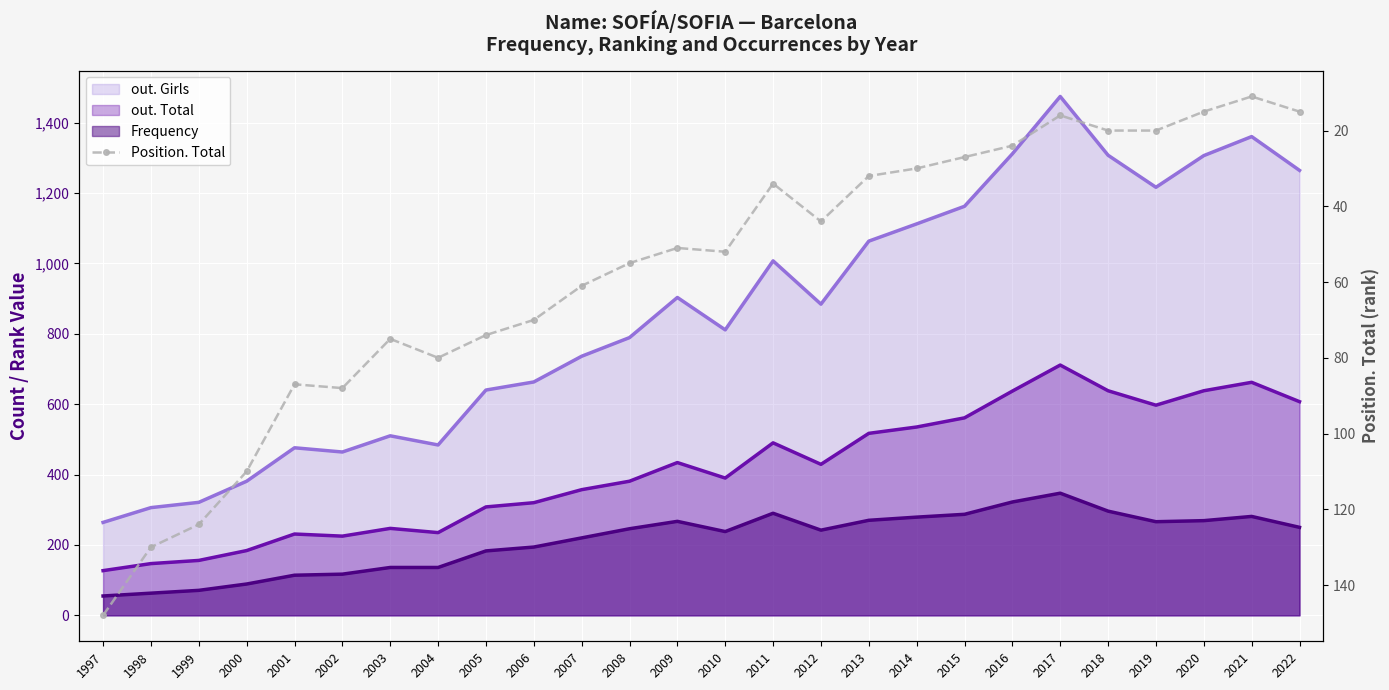

How many interior local peaks (higher than both neighbors) does the data have?

4